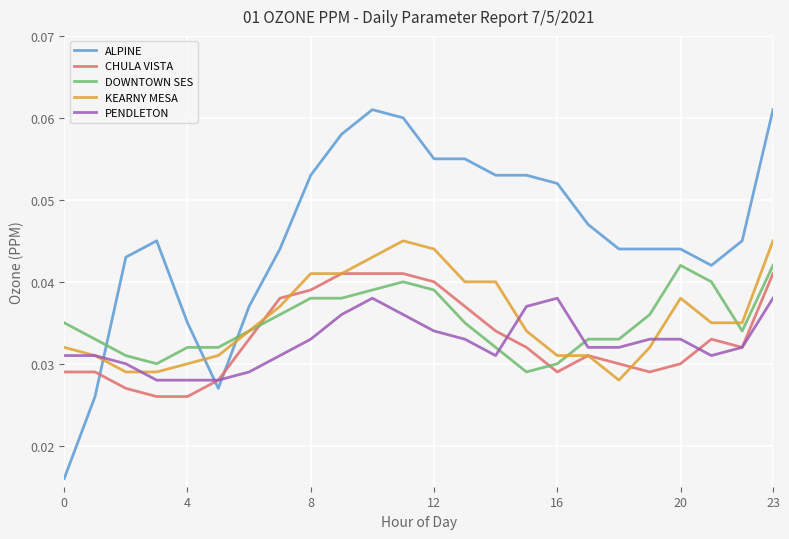

After their last crossing, which series has the higher values: CHULA VISTA or PENDLETON?

CHULA VISTA